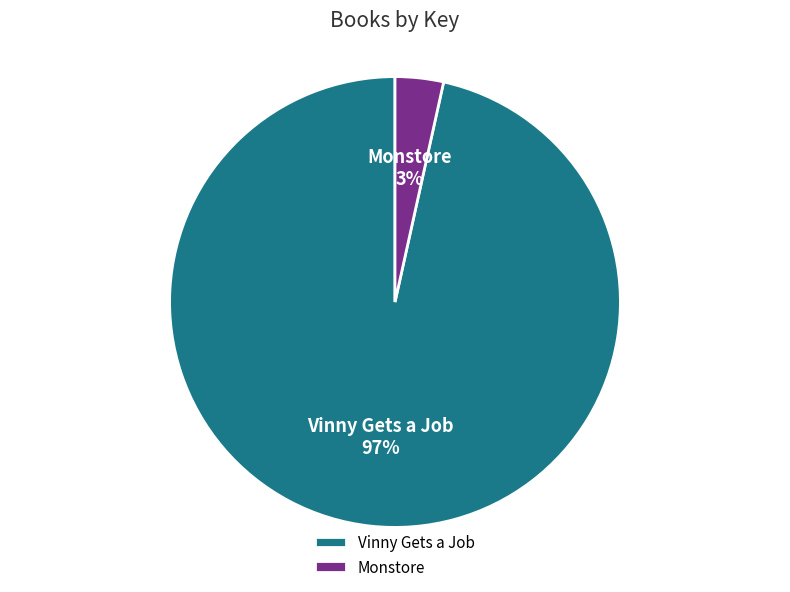

Is the sum of Vinny Gets a Job and Monstore greater than half?

Yes